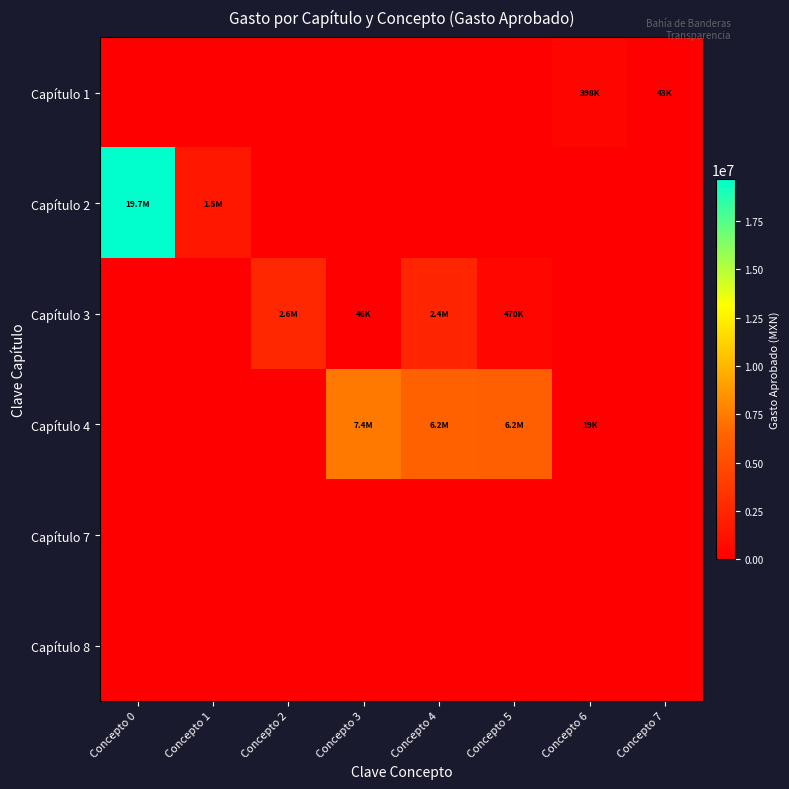

Rank the series at Concepto 5 from highest to lowest value.

Capítulo 4, Capítulo 3, Capítulo 1, Capítulo 2, Capítulo 7, Capítulo 8